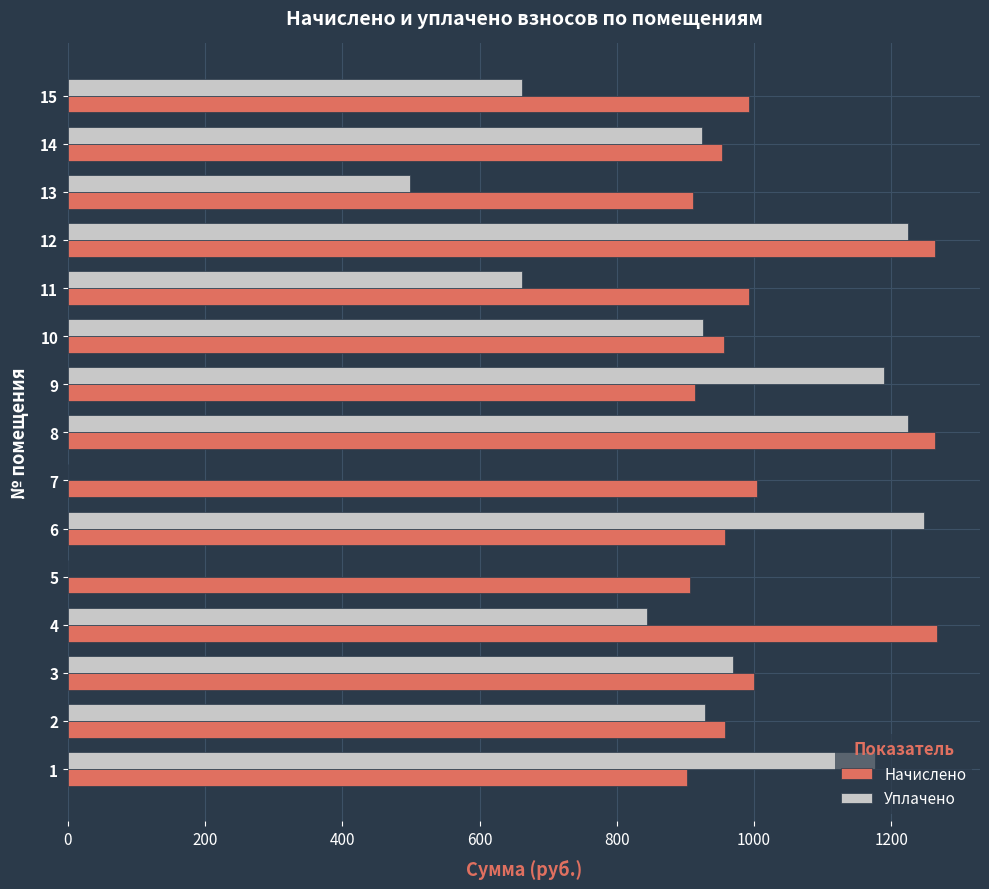

The value of Уплачено at 9 is 1790.9. True or false?

False